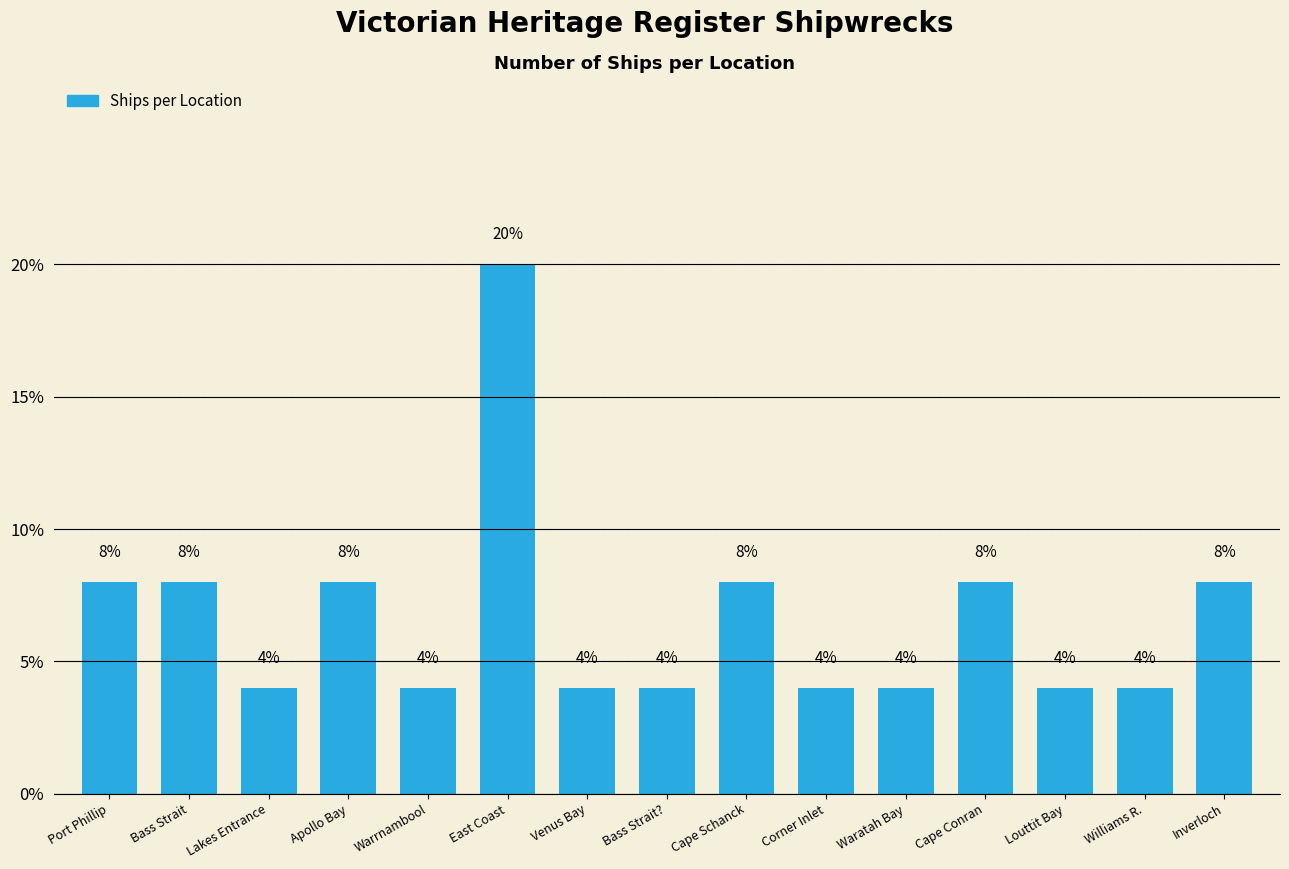

What is the difference between the values at Port Phillip and Corner Inlet?

4